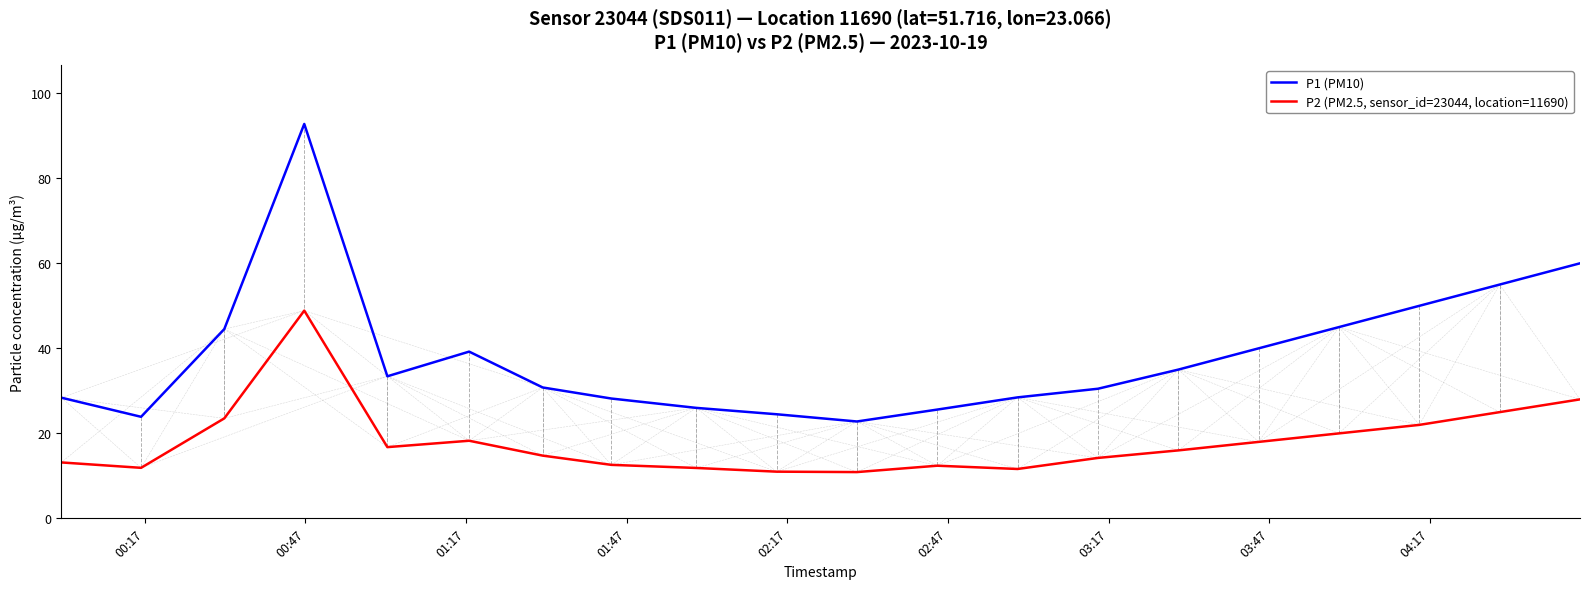

What is the smallest value displayed?

10.9